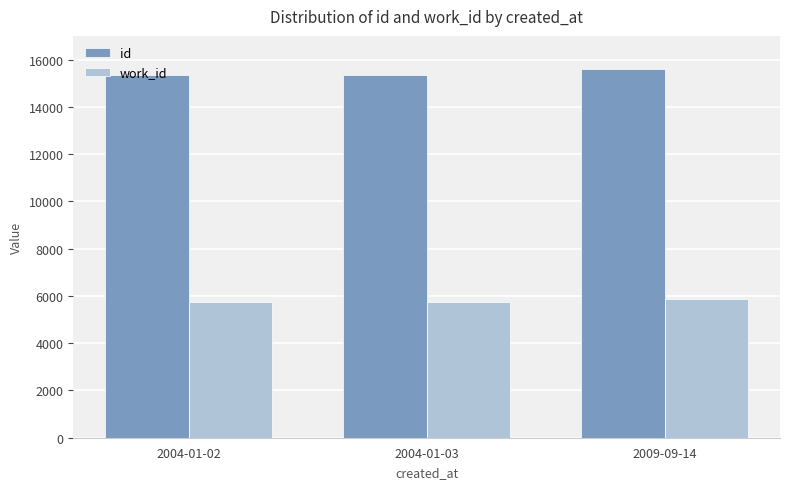

Which series changed the most between 2004-01-03 and 2009-09-14?

id